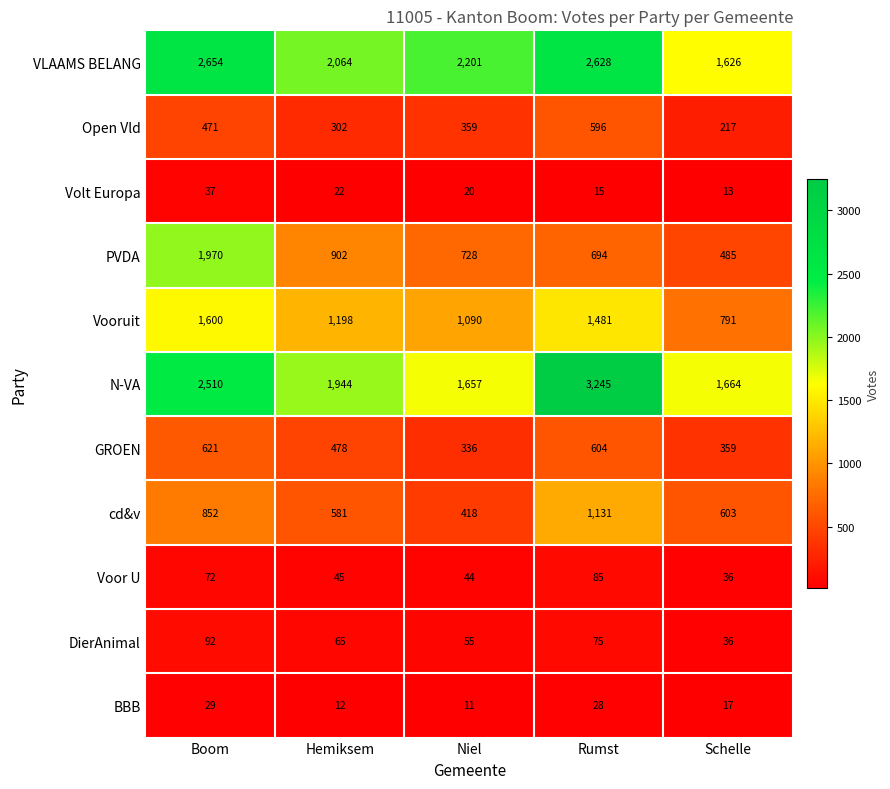

Which category has the highest value in the N-VA series?

Rumst